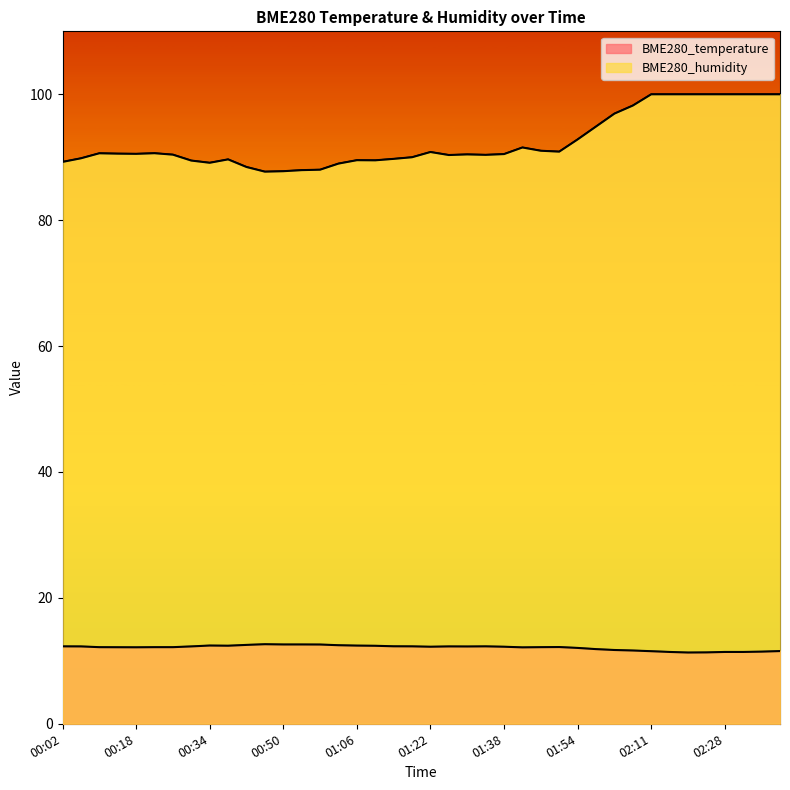

In BME280_temperature, how many points are higher than both neighbors (excluding endpoints)?

5